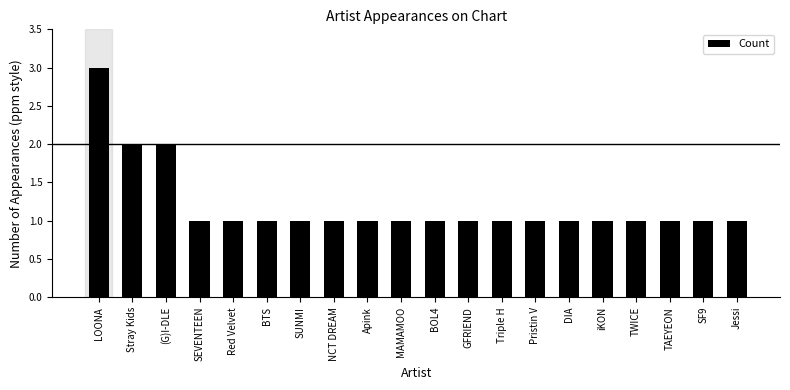

What is the value of the 16th bar from the left?

1